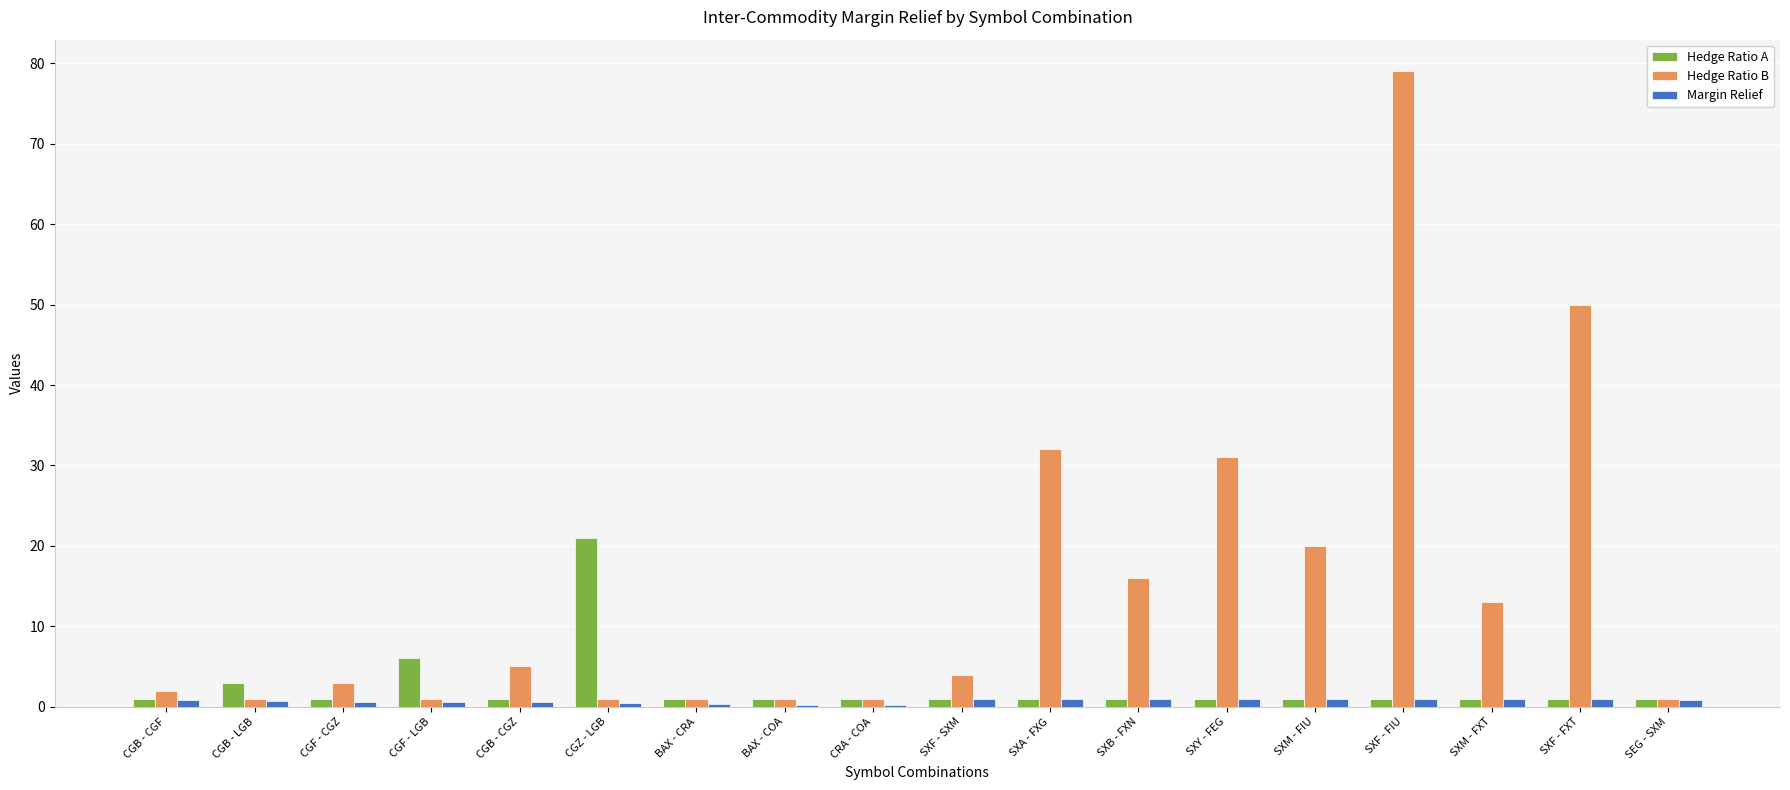

Are the bars horizontal?

No